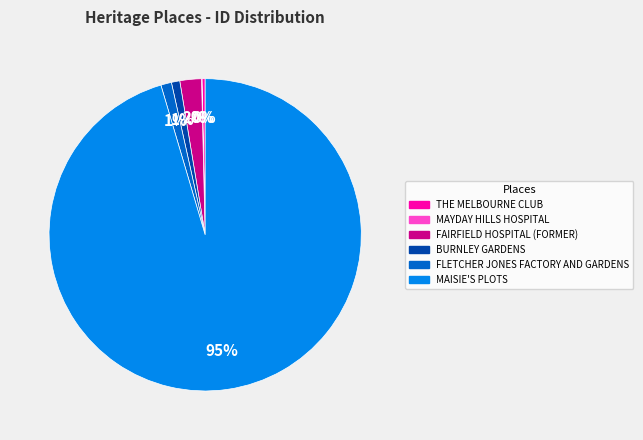

Which category has the biggest portion of the pie?

MAISIE'S PLOTS